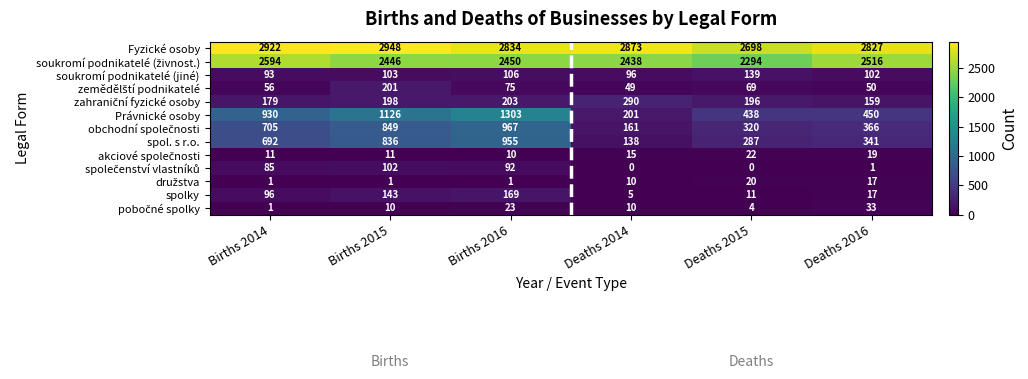

What is the difference between the second highest and minimum values in the soukromí podnikatelé (jiné) series?

13